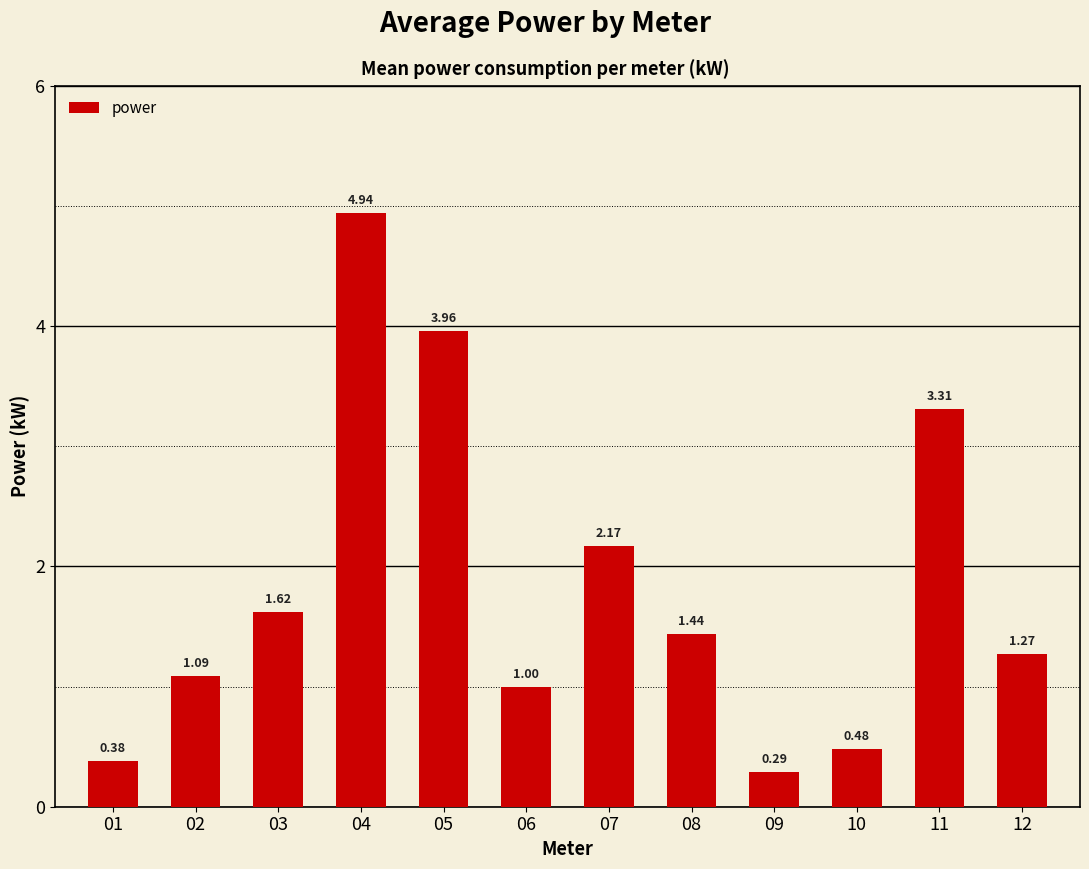

List the labels in order of value, smallest first.

09, 01, 10, 06, 02, 12, 08, 03, 07, 11, 05, 04